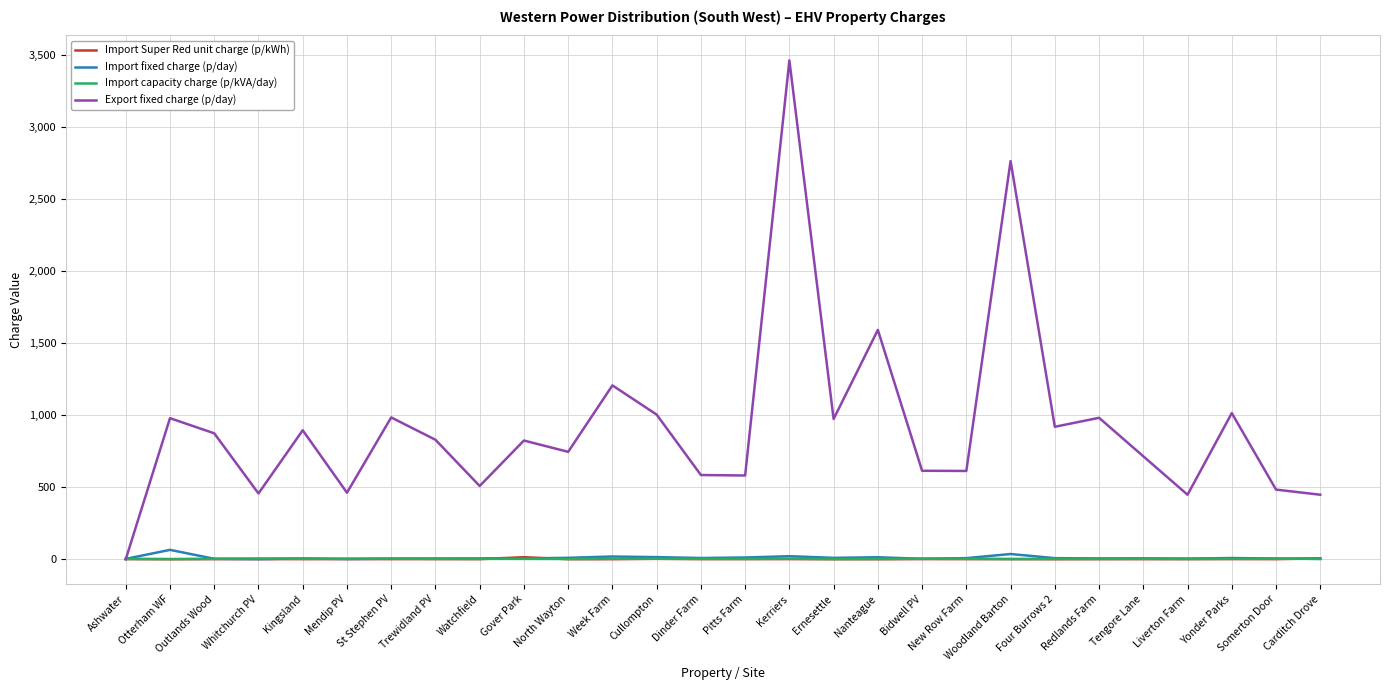

What is the approximate value of Import capacity charge (p/kVA/day) at Trewidland PV?

2.8